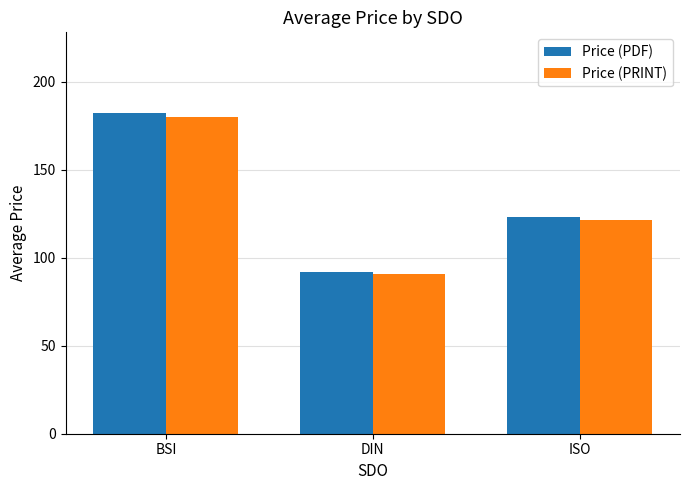

How many categories are shown in the chart?

3